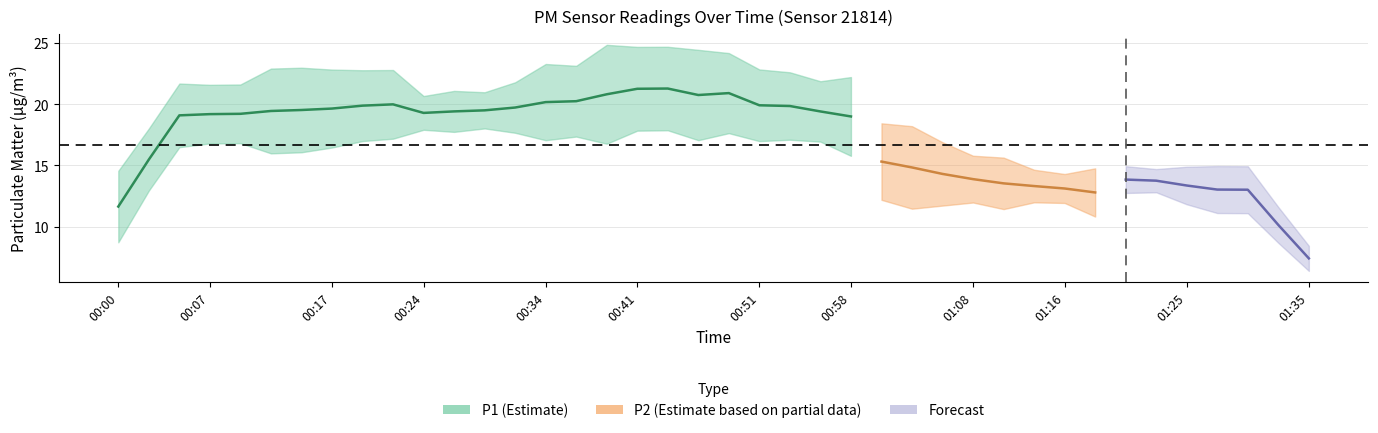

At which category does the chart reach its peak across all series?

00:44